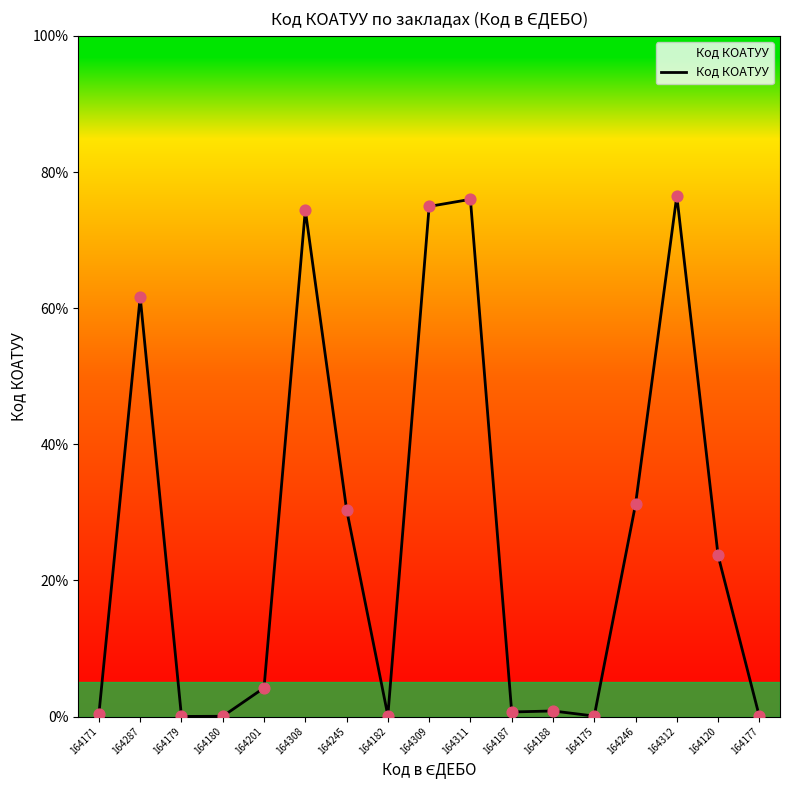

What is the change in value from 164187 to 164175?

-0.6